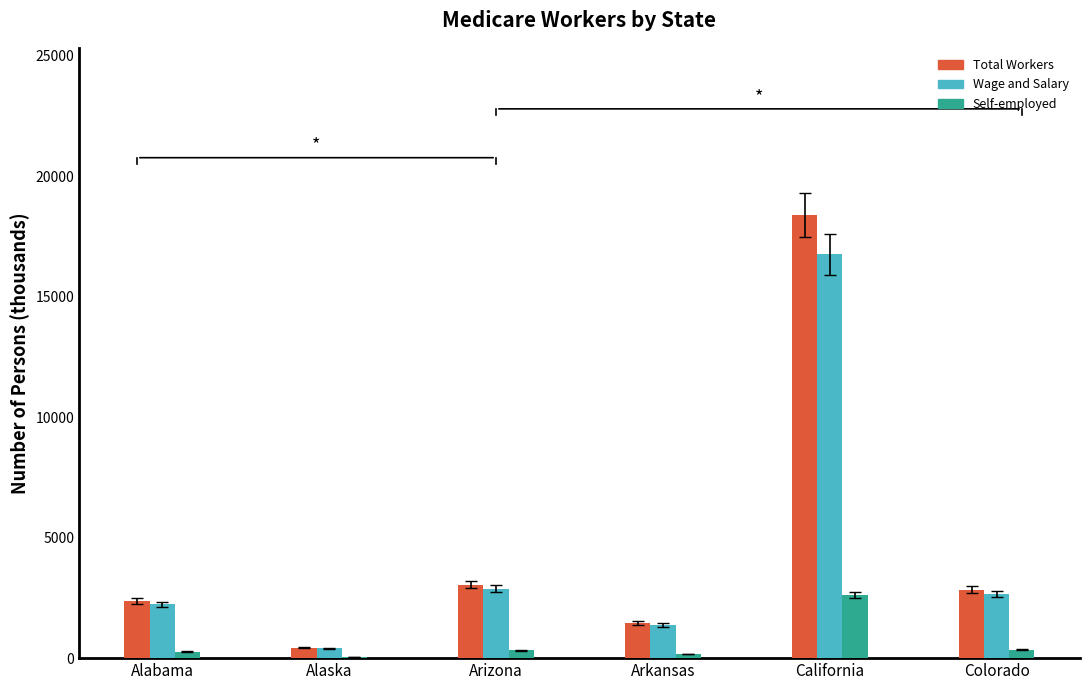

Are the bars grouped side by side (vs. stacked)?

Yes